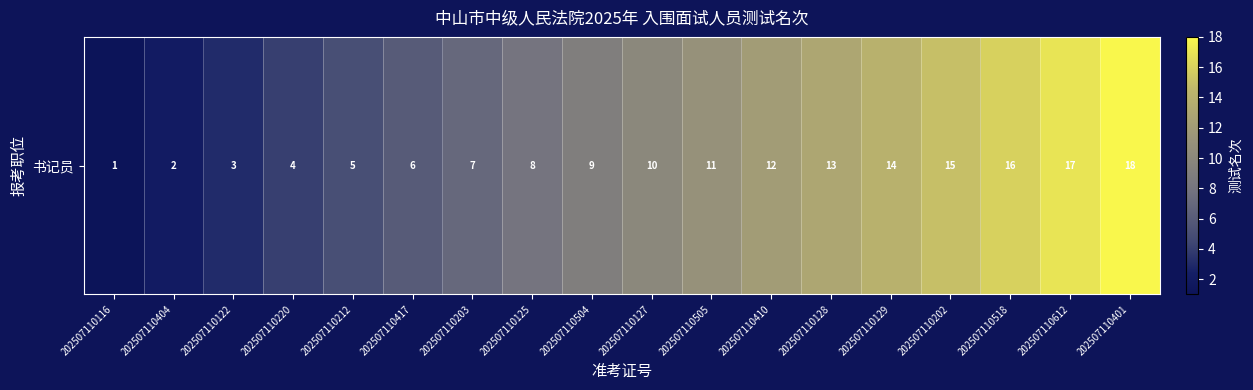

What is the difference between the maximum and minimum values?

17